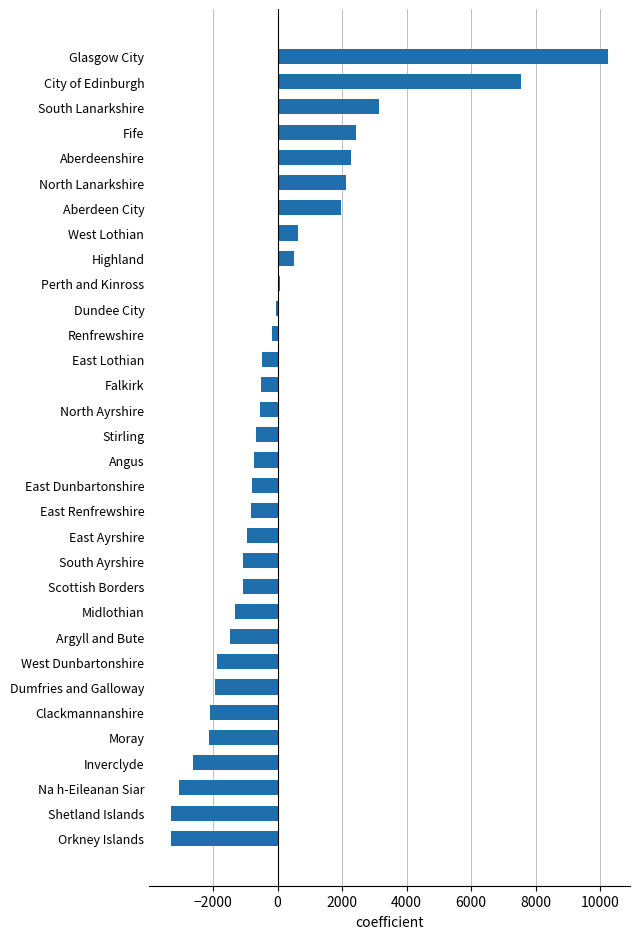

Count the number of values greater than -682.

15